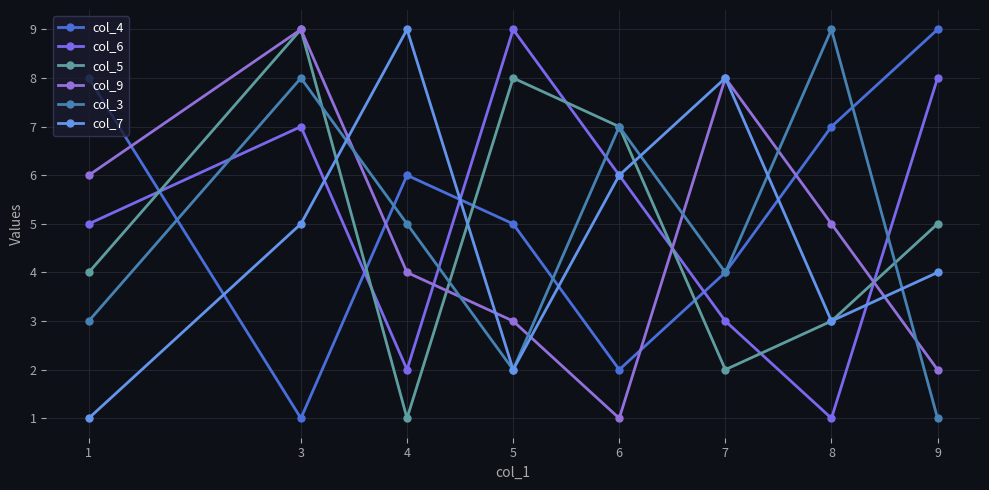

How many lines are shown in the chart?

6